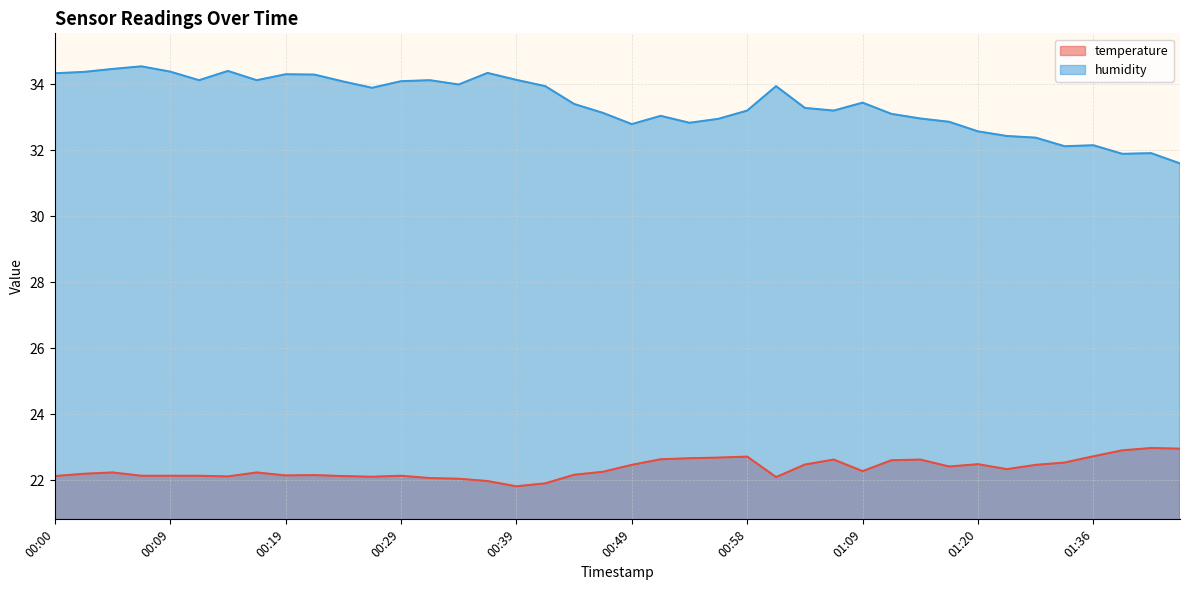

At which category does temperature reach its first local valley?

00:14